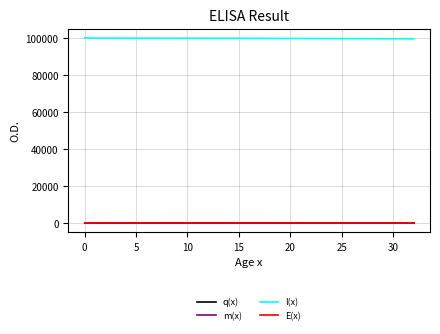

Which series has the largest total across all categories?

l(x)